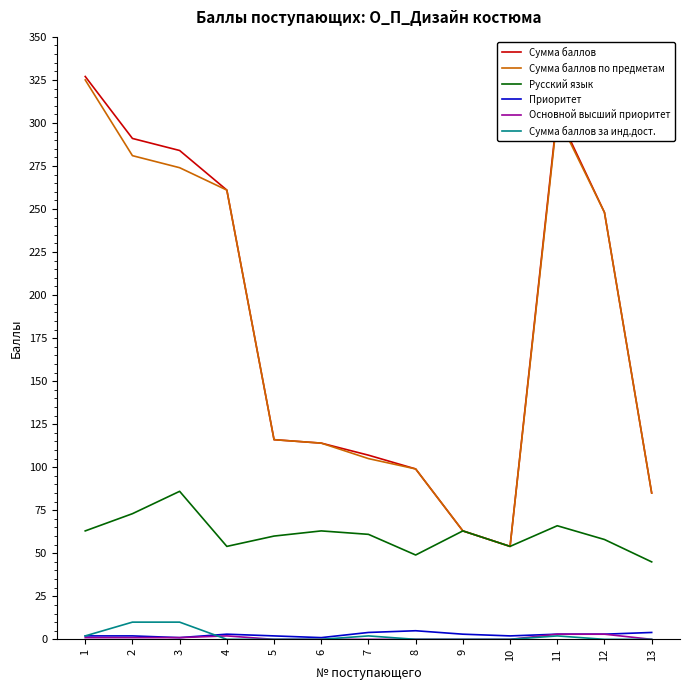

At which category is the sum across all series the highest?

1